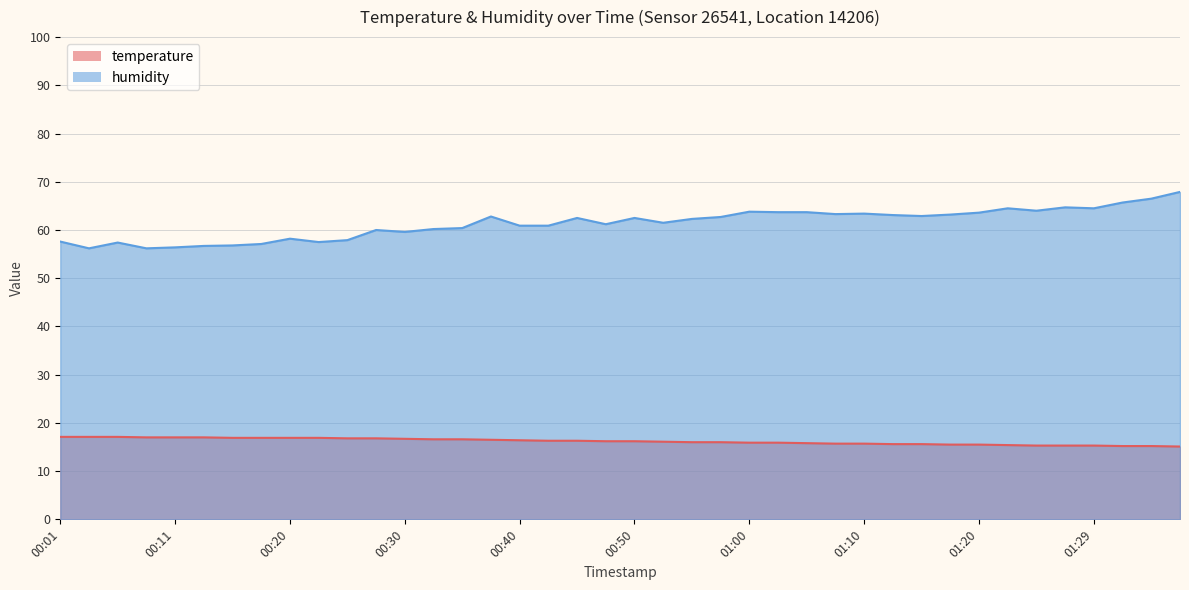

Is it true that humidity equals 63.7 at 01:05?

True